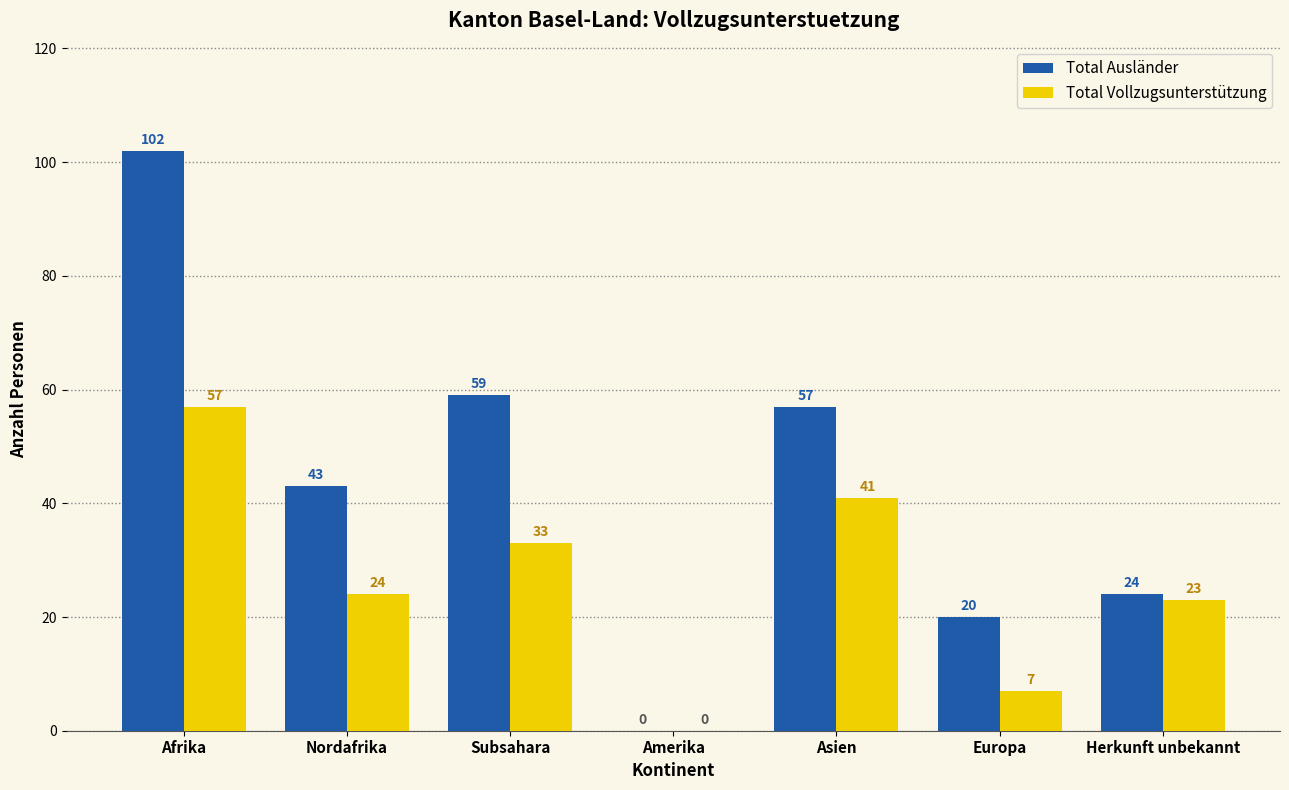

How many distinct data groups are displayed?

2